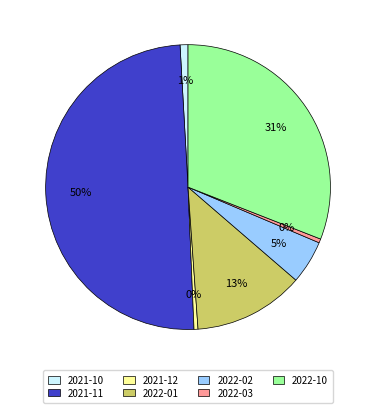

Between 2022-03 and 2022-01, which is larger?

2022-01